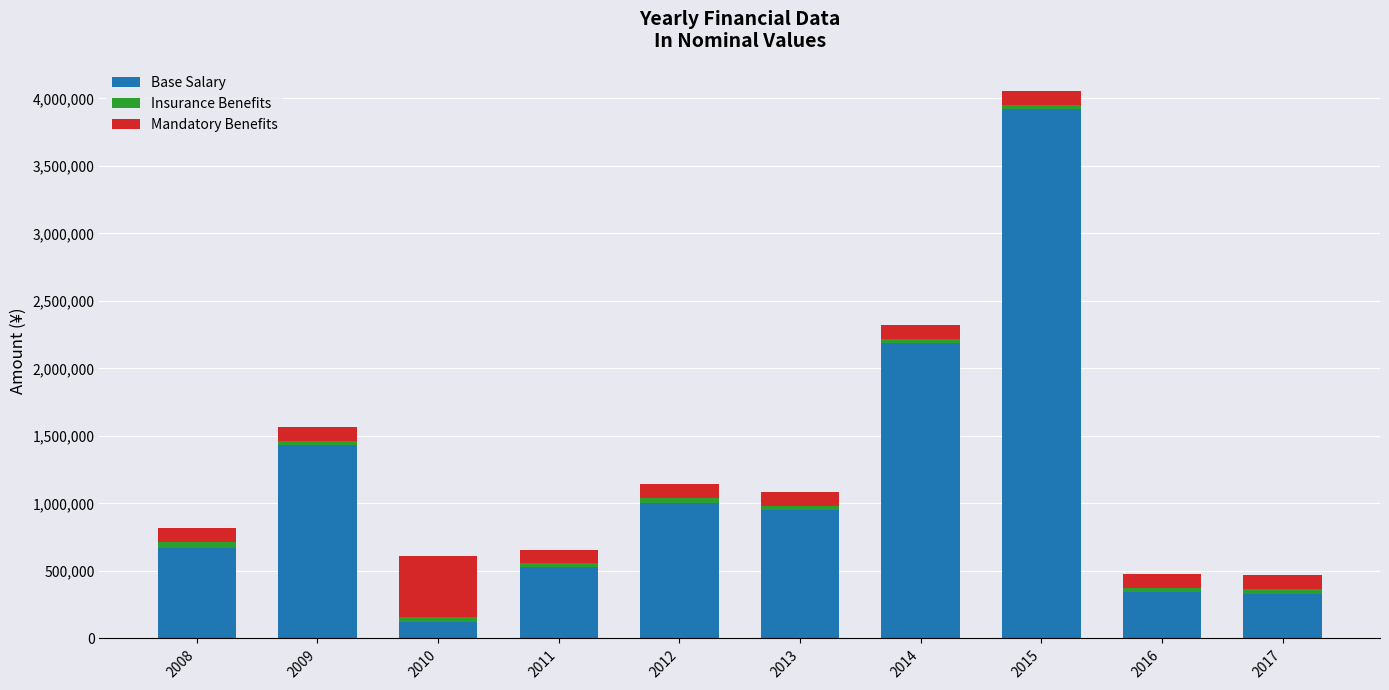

At which category is the sum across all series the highest?

2015